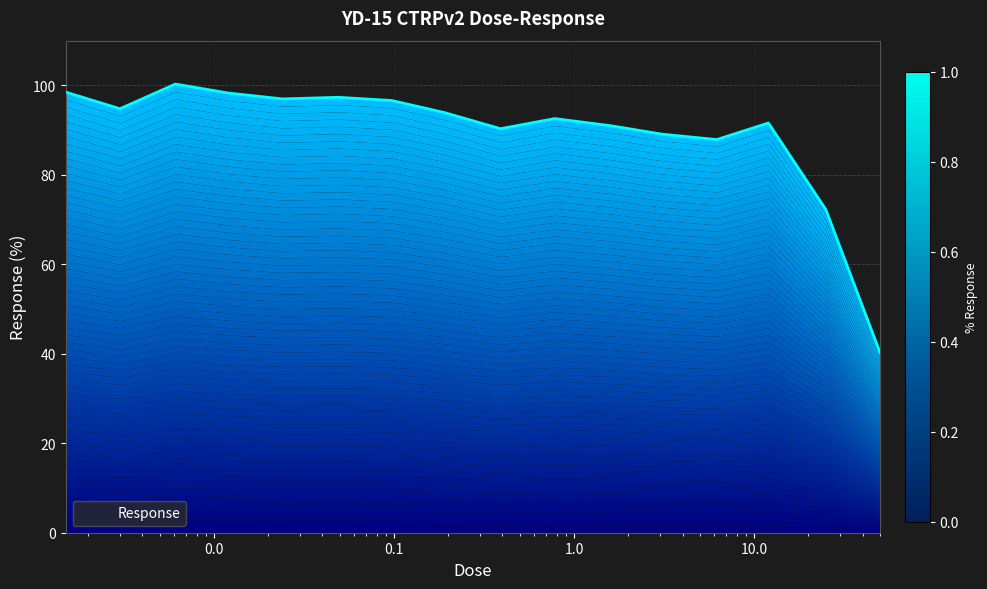

Reading left to right, list all the values displayed in this chart.

0.0015=98.5	0.003=94.8	0.0061=100.3	0.012=98.3	0.024=97.0	0.049=97.3	0.097=96.6	0.19=93.9	0.39=90.3	0.78=92.6	1.6=91.0	3.1=89.1	6.2=87.9	12.0=91.6	25.0=72.3	50.0=40.3